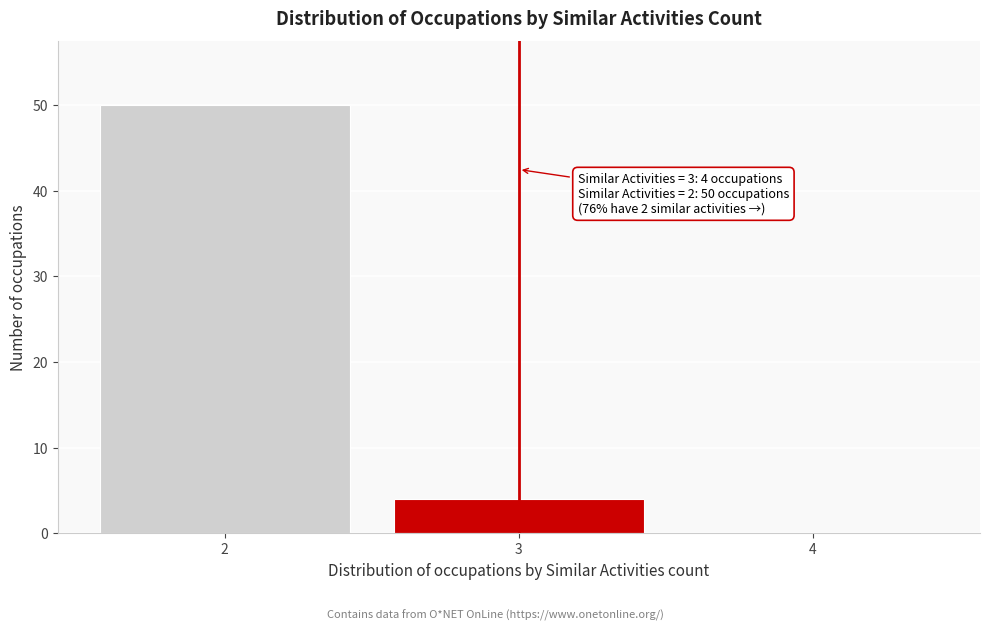

Reading left to right, what are all the values shown in this chart?

2=50	3=4	4=0